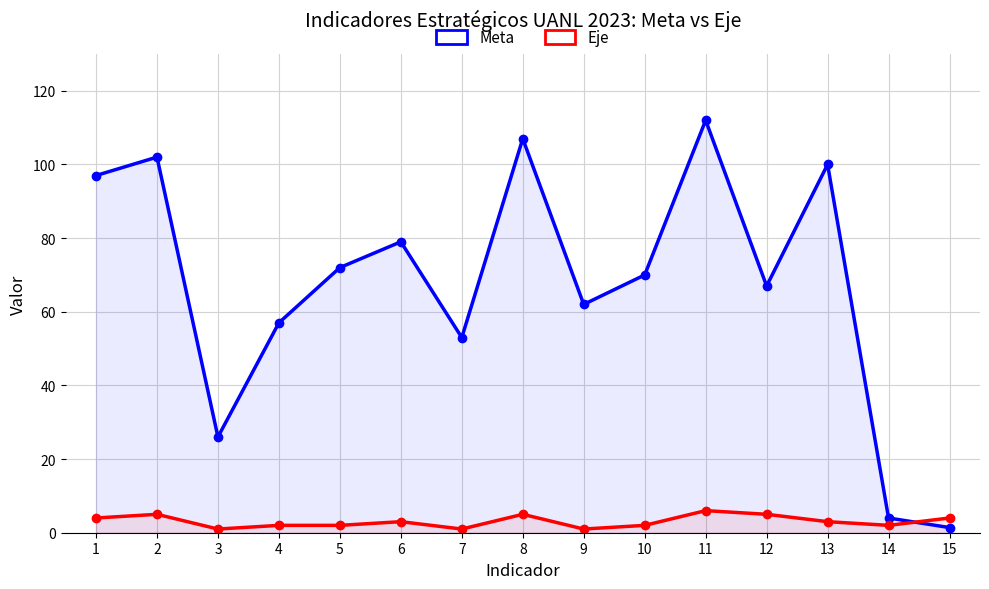

At how many categories does at least one series exceed 18?

13